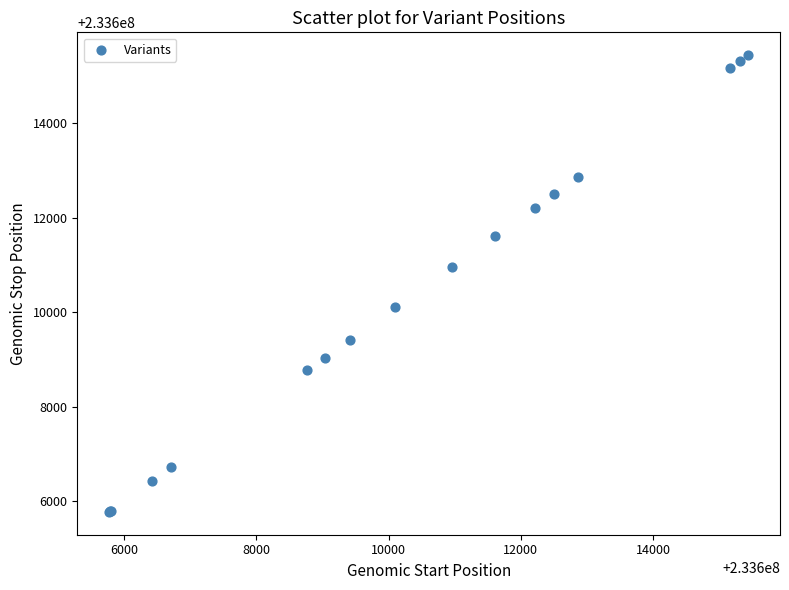

What Y value in the scatter plot is closest to 233610606?

233610963